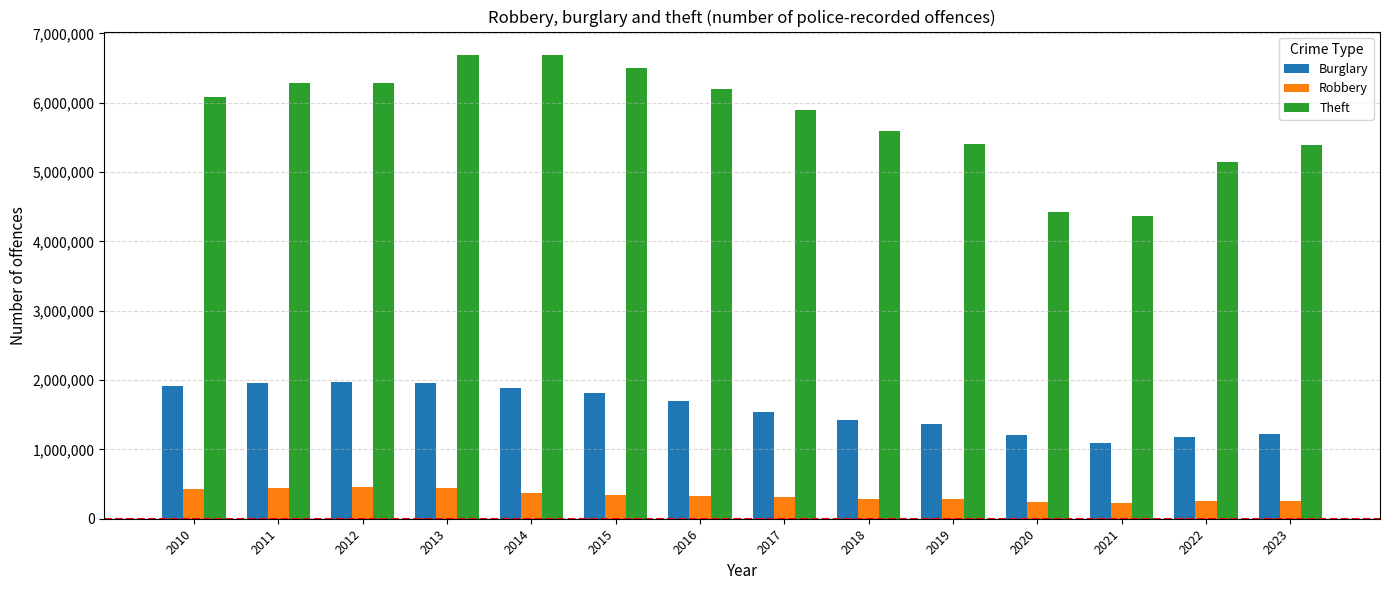

The value of Burglary at 2014 is 1889915. True or false?

True